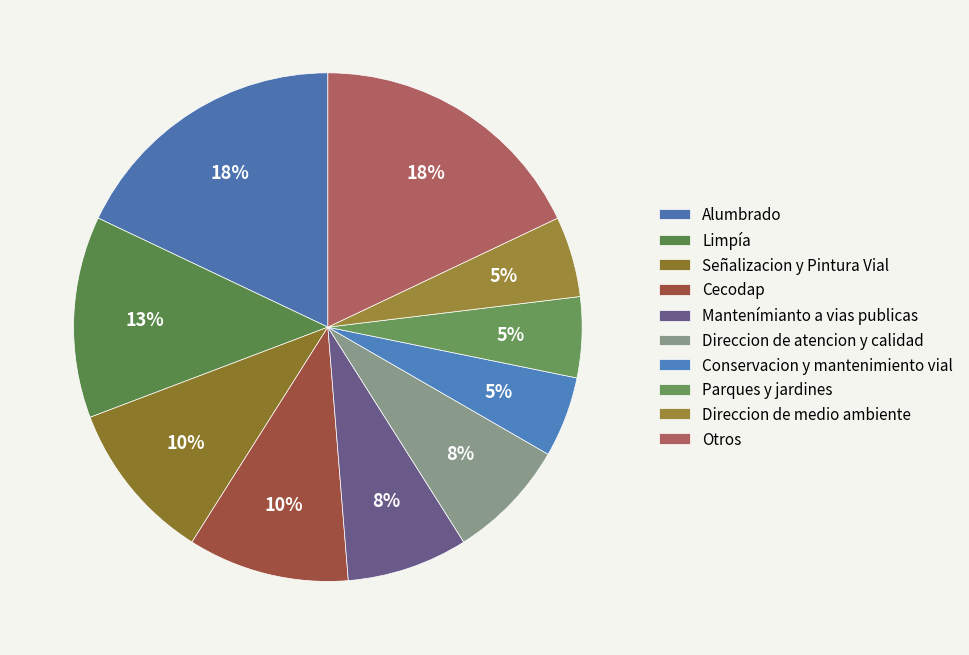

Is Mantenímianto a vias publicas the majority of the pie?

No